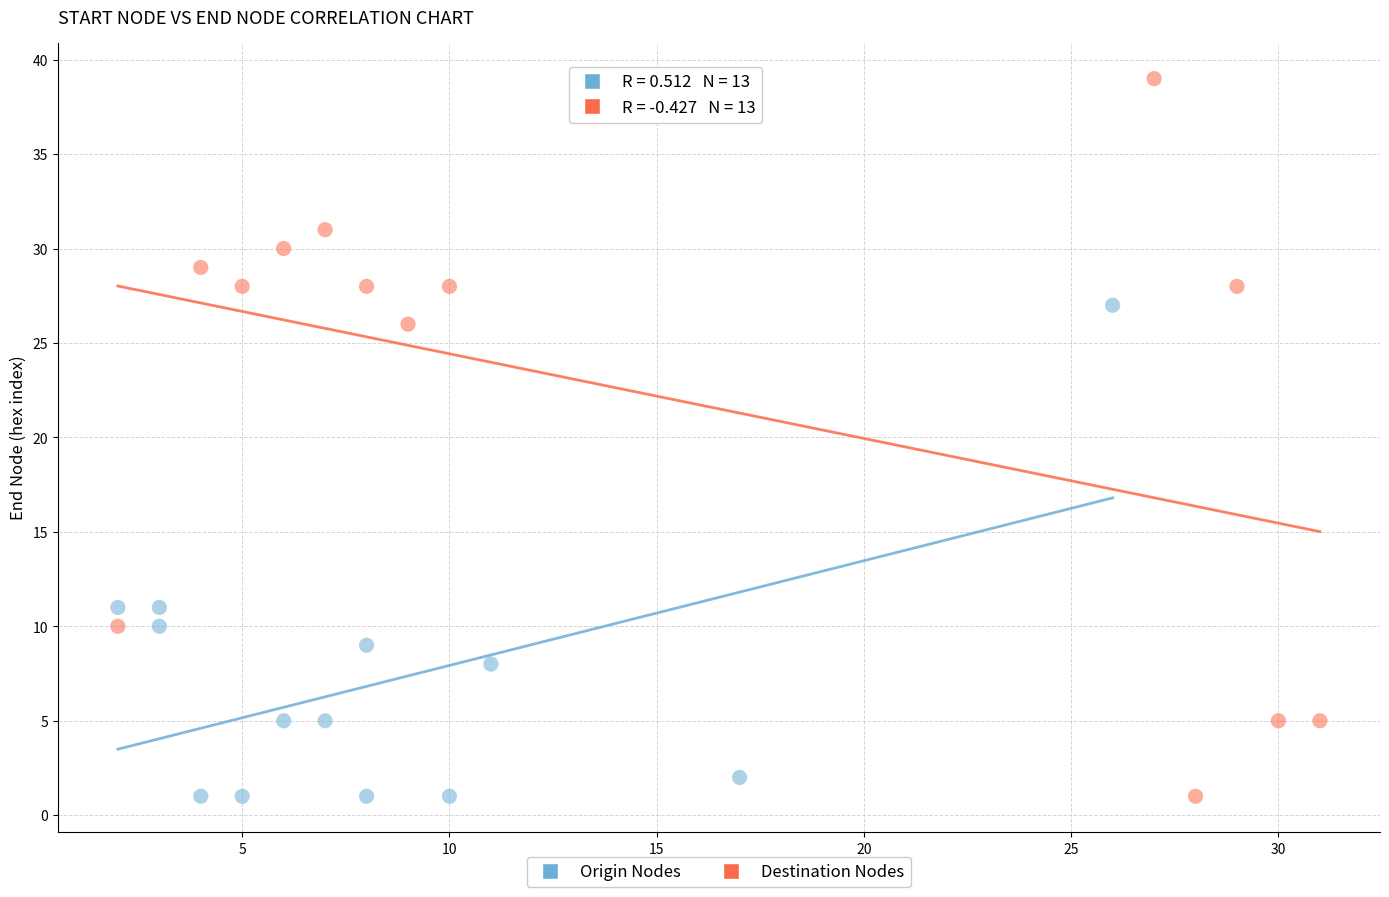

Which series has the largest Y range (max minus min)?

Destination Nodes